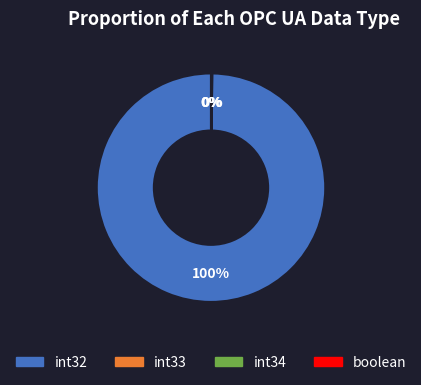

Which slice represents more than half of the pie?

int32